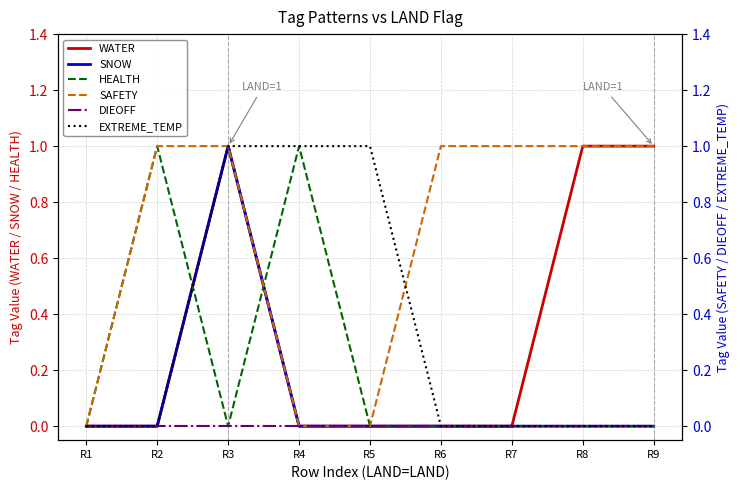

How many intersections are there between SNOW and HEALTH?

2